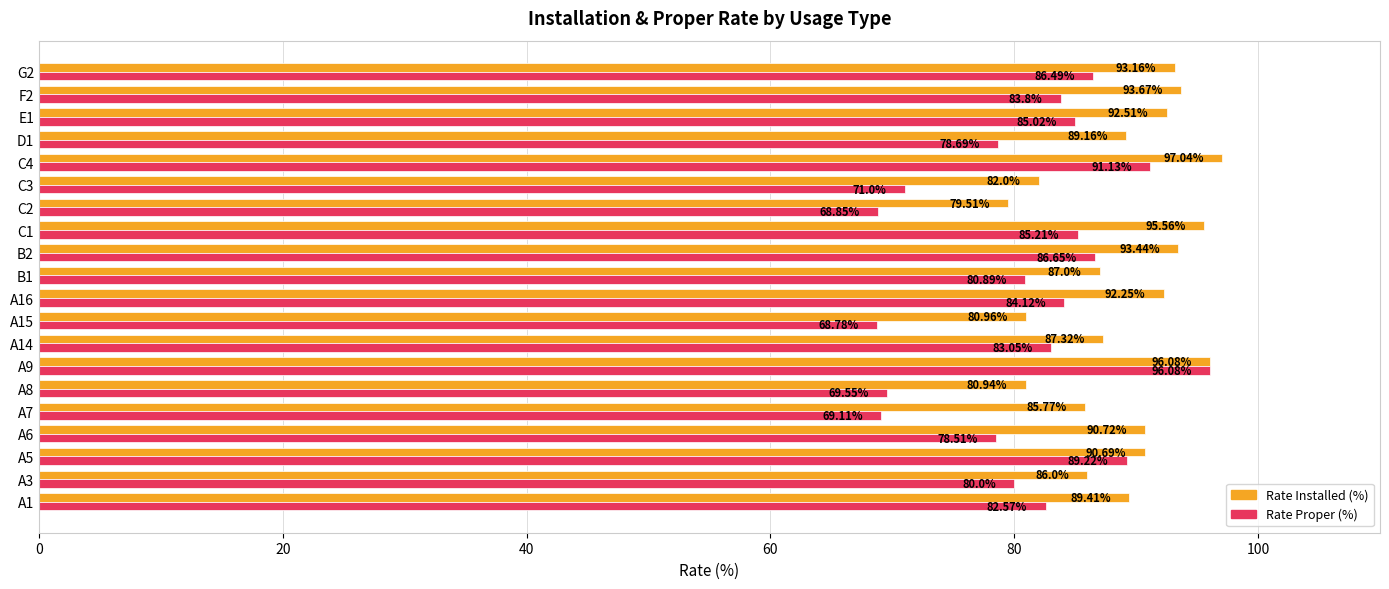

How many distinct data groups are displayed?

2